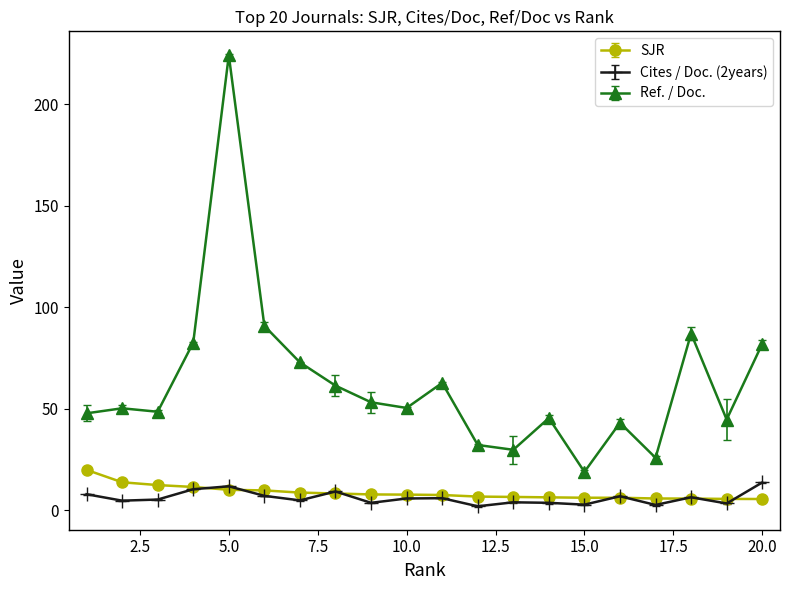

Which category has the highest value across all series?

5